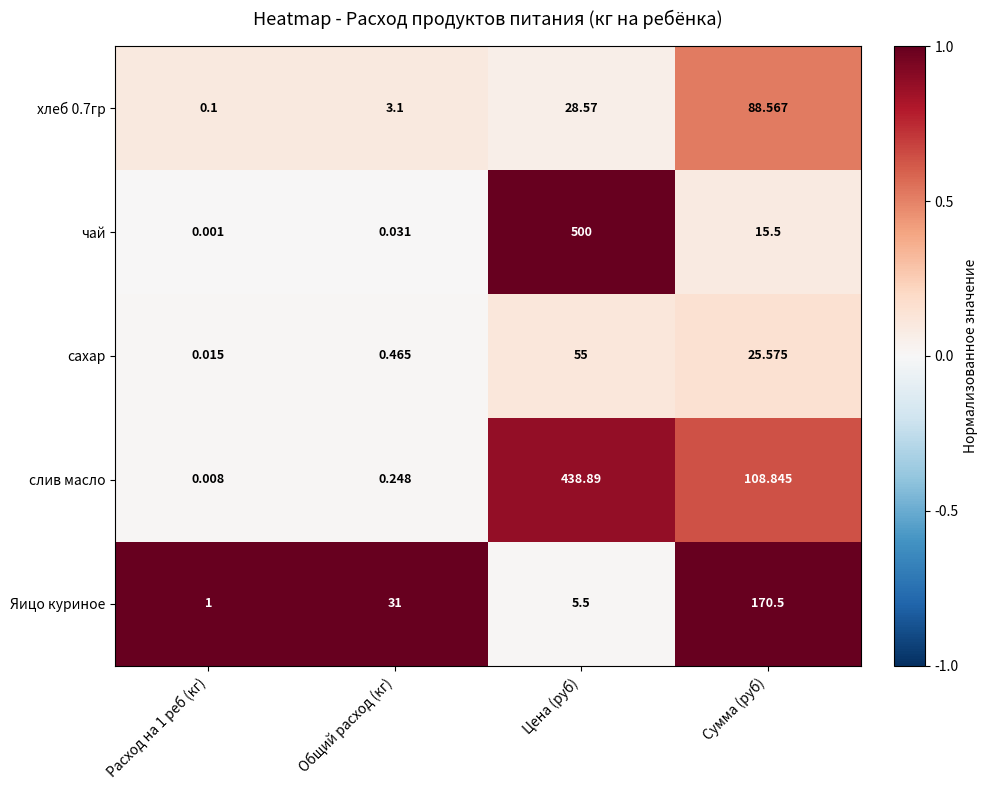

How many categories are shown in the chart?

4